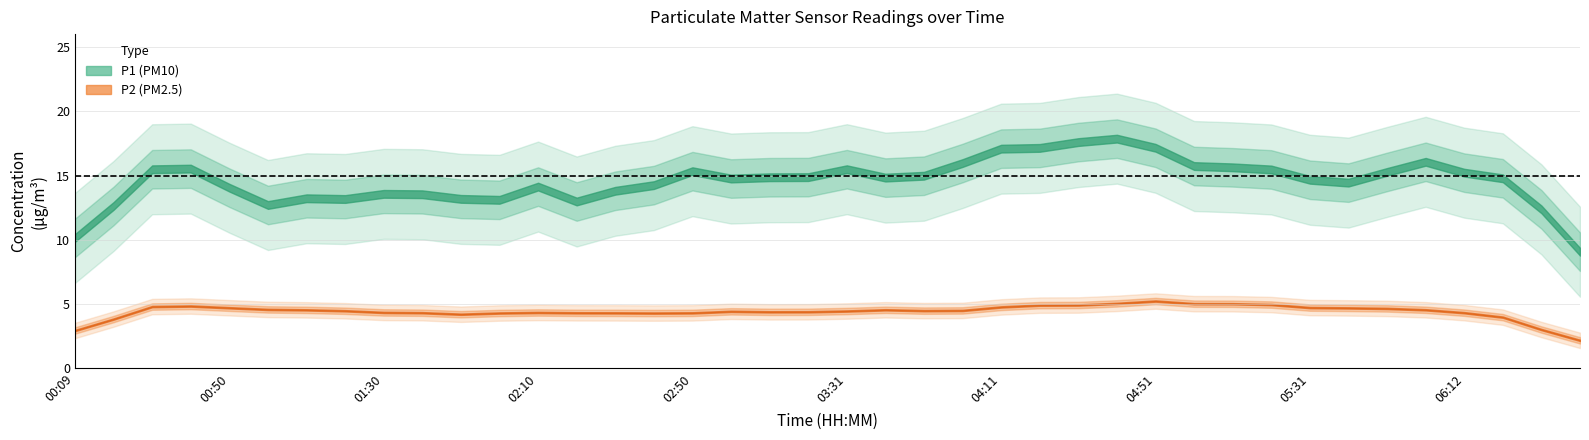

How many data points in P2 are above 4?

35